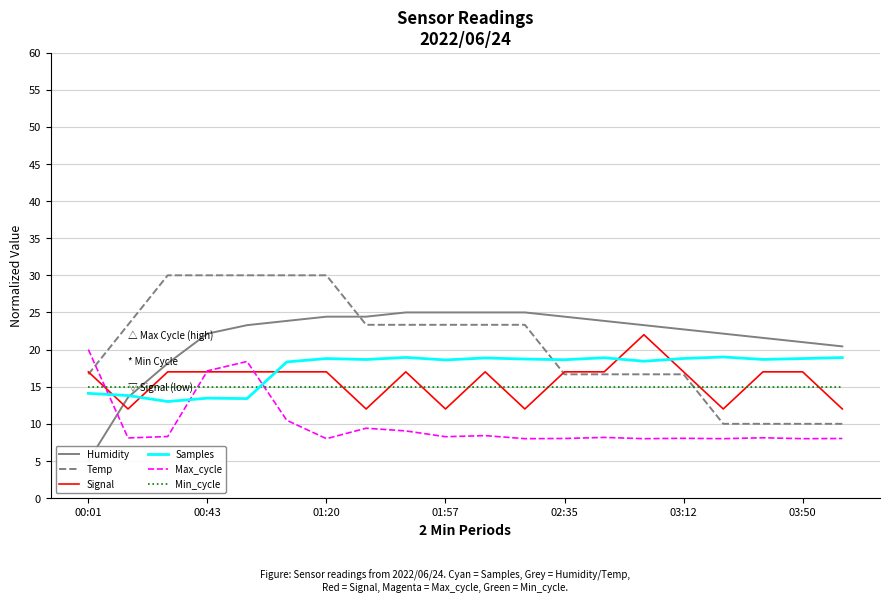

How many categories are shown in the chart?

20